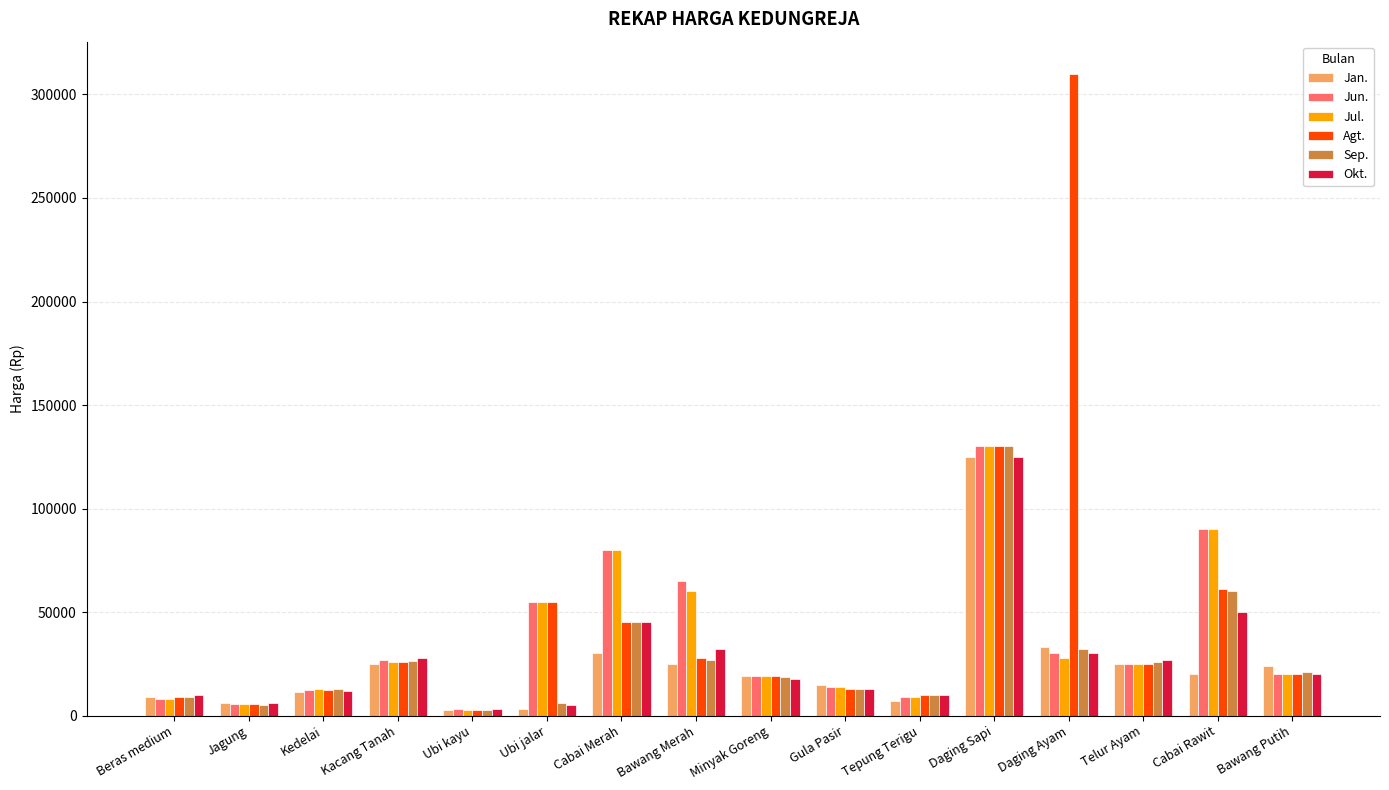

How many categories are shown in the chart?

16